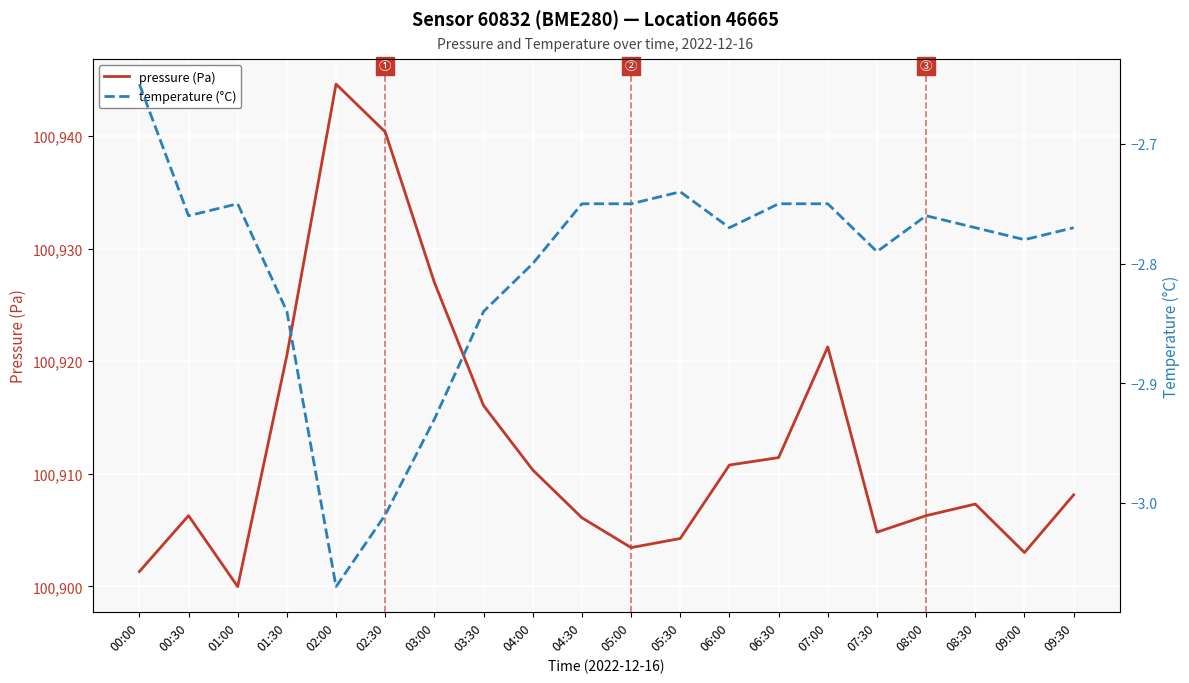

True or false: temperature (°C) and pressure (Pa) cross at least once.

False